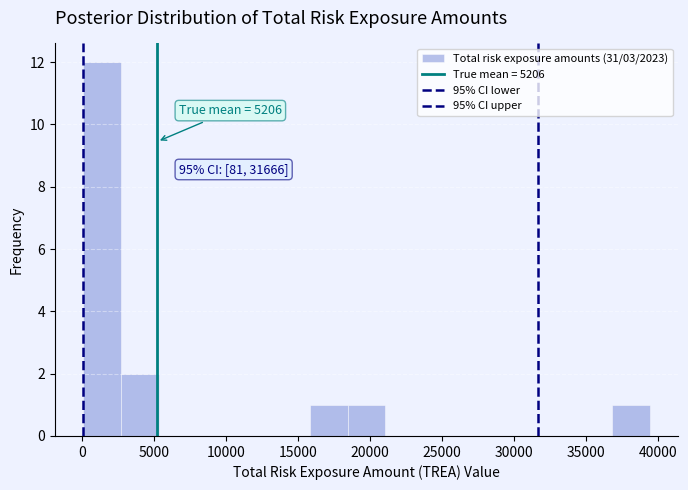

Which range on the x-axis has the tallest bar?

0 to 2500